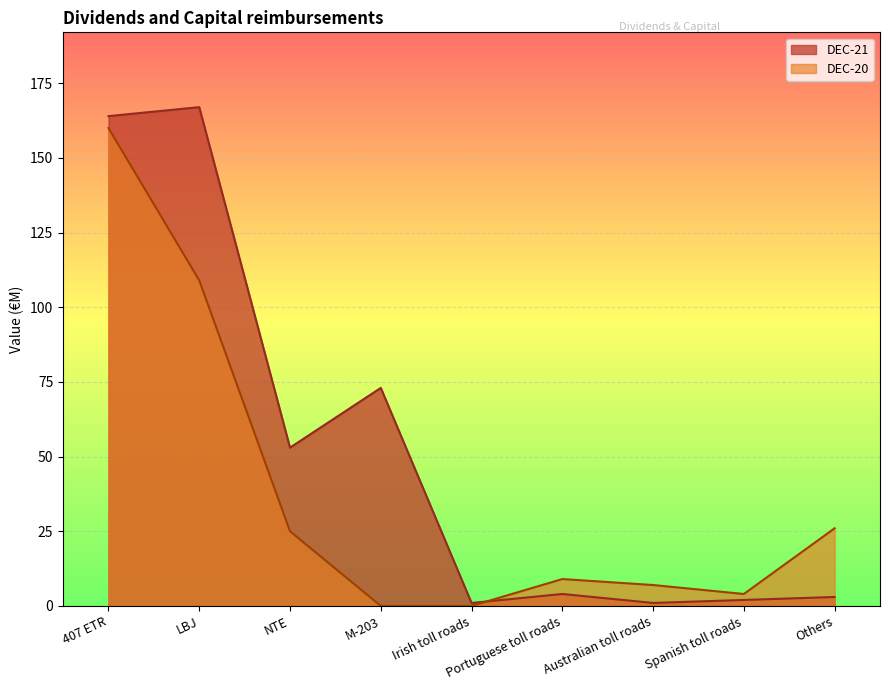

At how many categories does at least one series exceed 28?

4